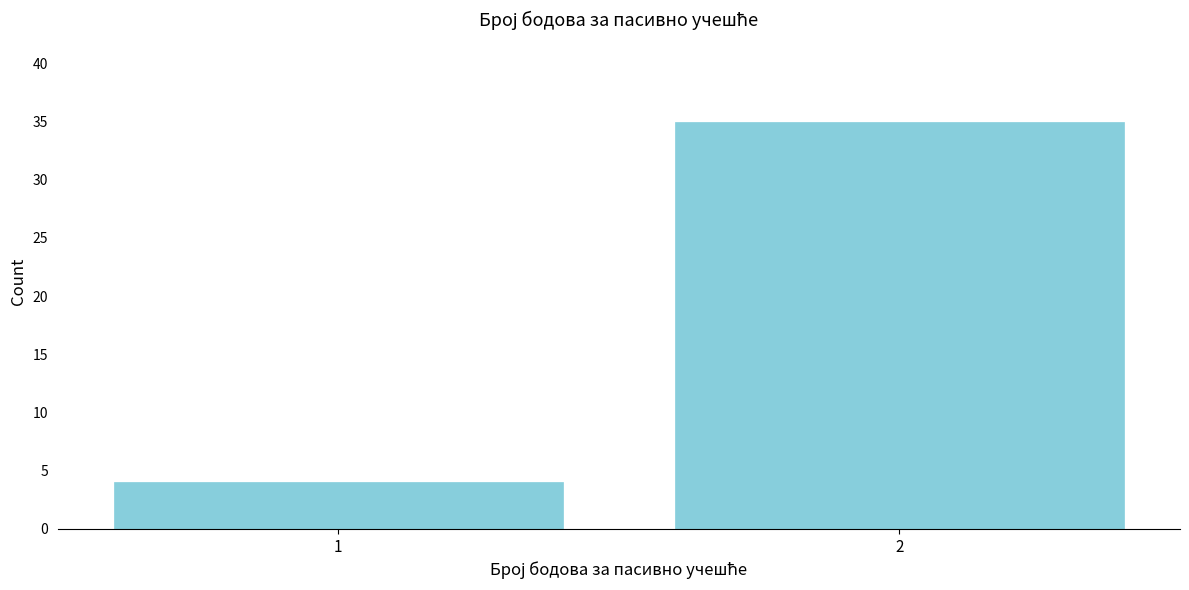

Reading left to right, what are all the values shown in this chart?

1=4	2=35